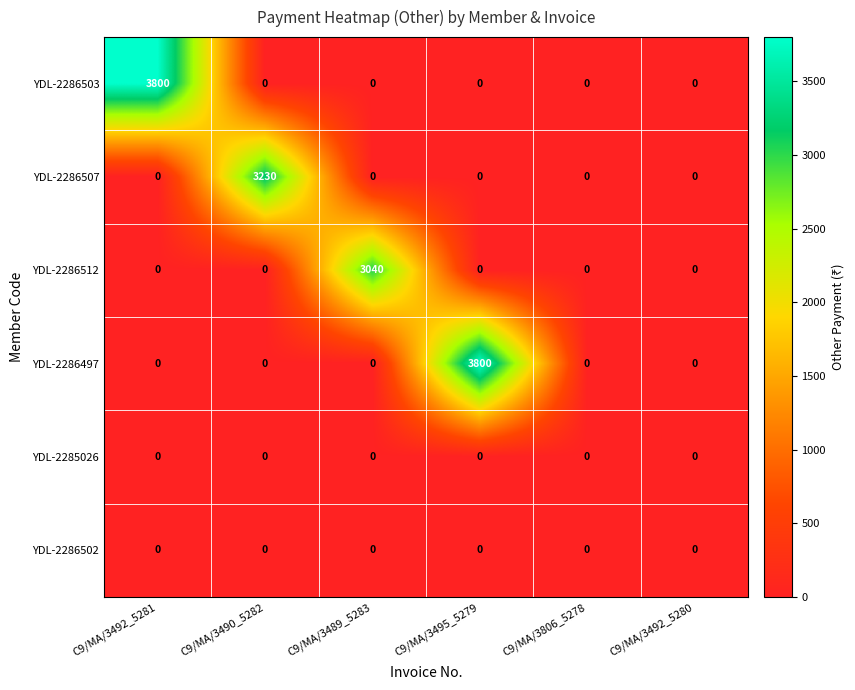

Between C9/MA/3489_5283 and C9/MA/3495_5279, which series saw the biggest shift?

YDL-2286497